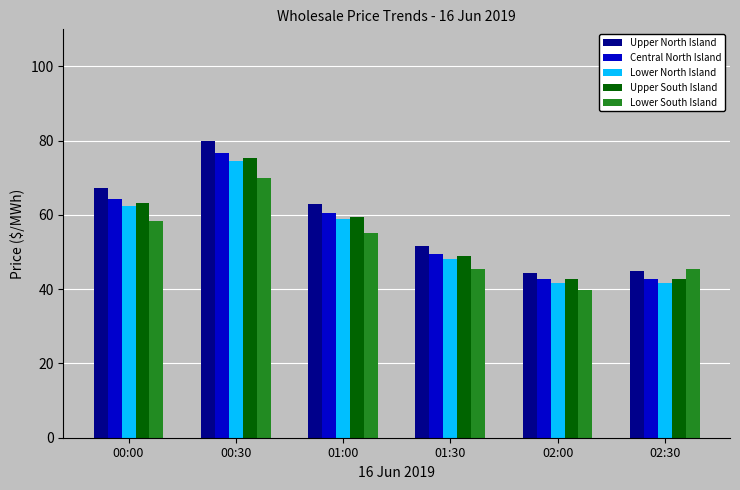

How many groups of bars are there?

6